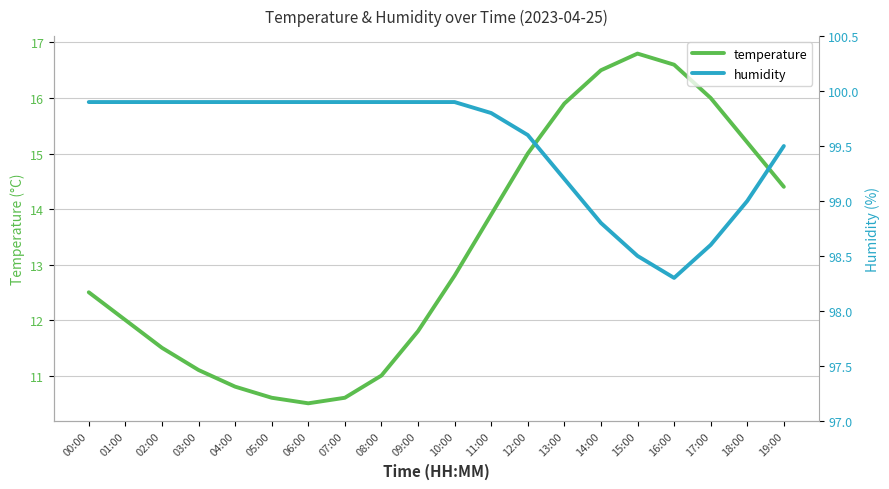

Where is temperature nearest to the value 13?

10:00